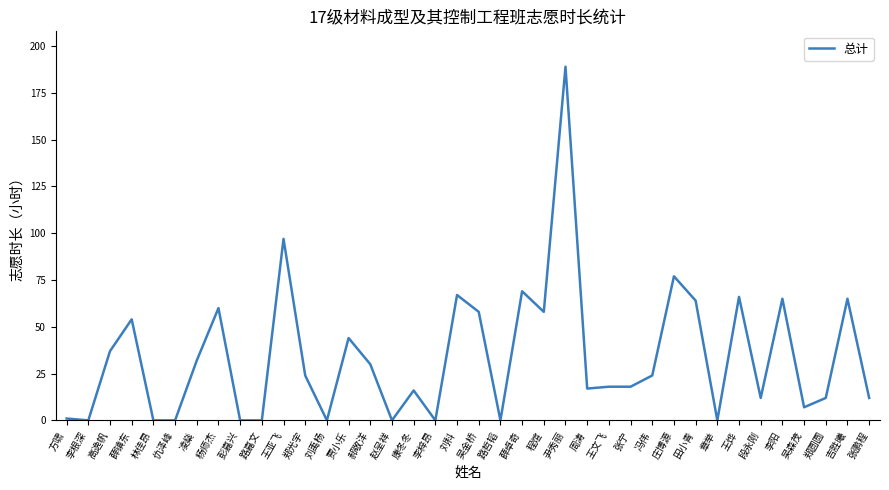

Does the chart display data point markers on the line(s)?

No